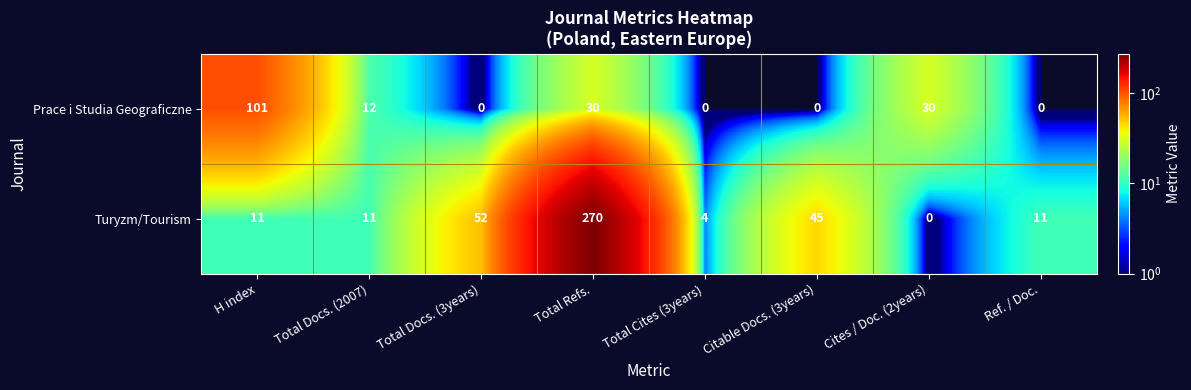

How many categories are shown in the chart?

8